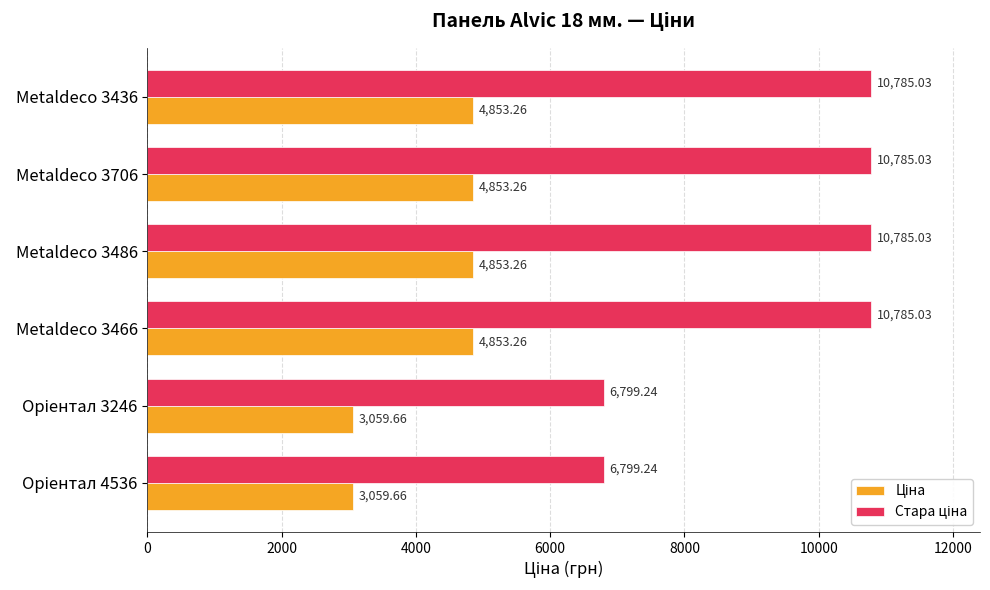

At how many categories does at least one series exceed 4816?

6